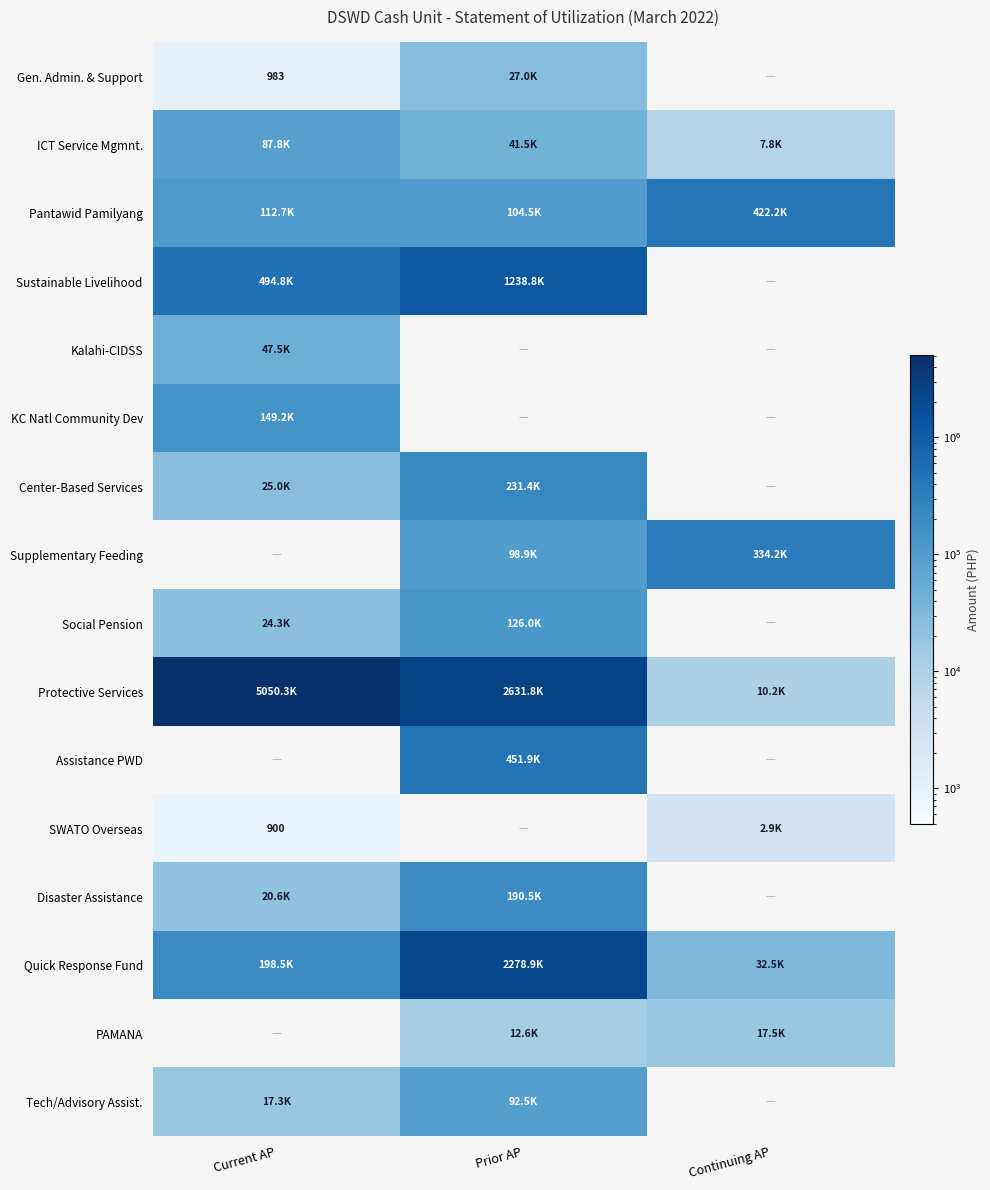

Rank the series at Prior AP from lowest to highest value.

PAMANA, Gen. Admin. & Support, ICT Service Mgmnt., Tech/Advisory Assist., Supplementary Feeding, Pantawid Pamilyang, Social Pension, Disaster Assistance, Assistance PWD, Sustainable Livelihood, Kalahi-CIDSS, KC Natl Community Dev, Center-Based Services, Protective Services, SWATO Overseas, Quick Response Fund